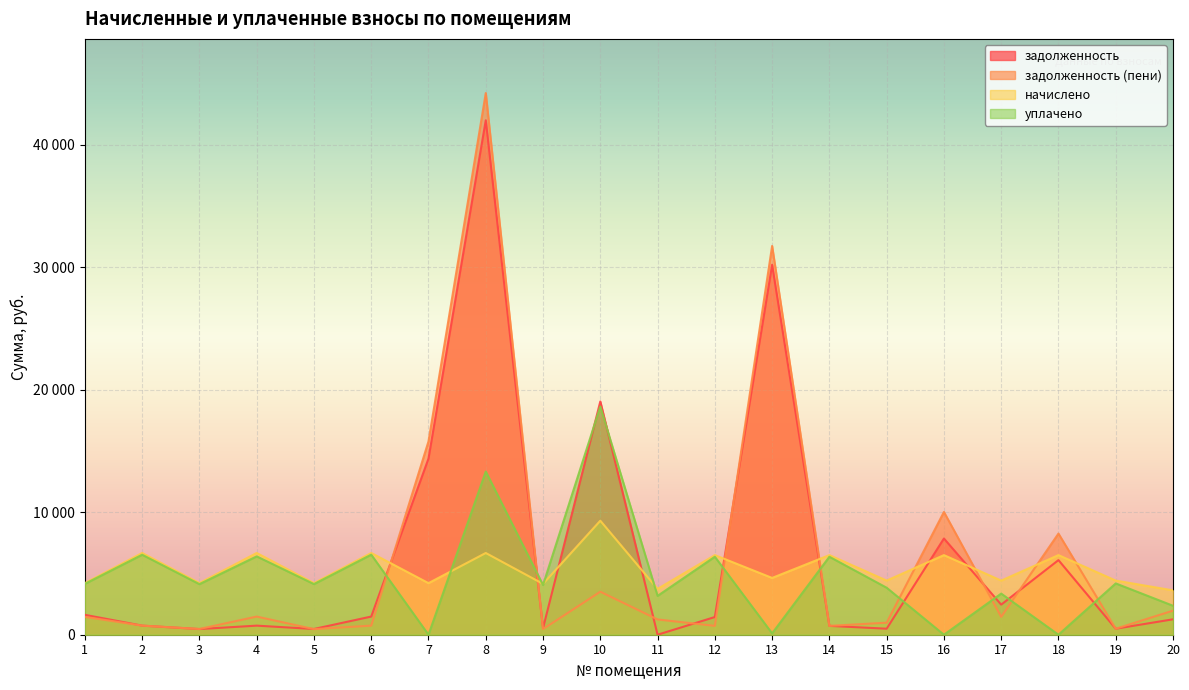

What is the highest value of the задолженность (пени) series?

44229.1